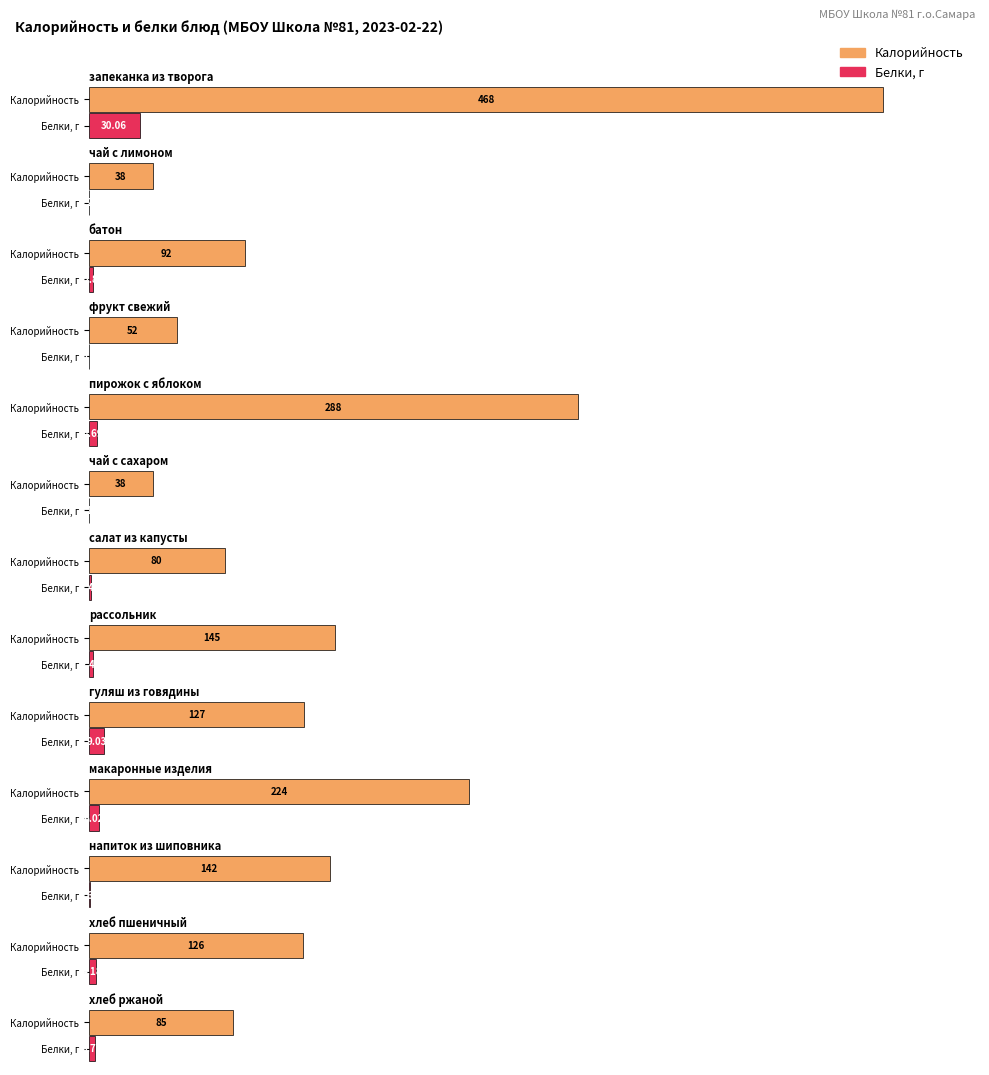

What is the label of the 11th bar from the right?

батон